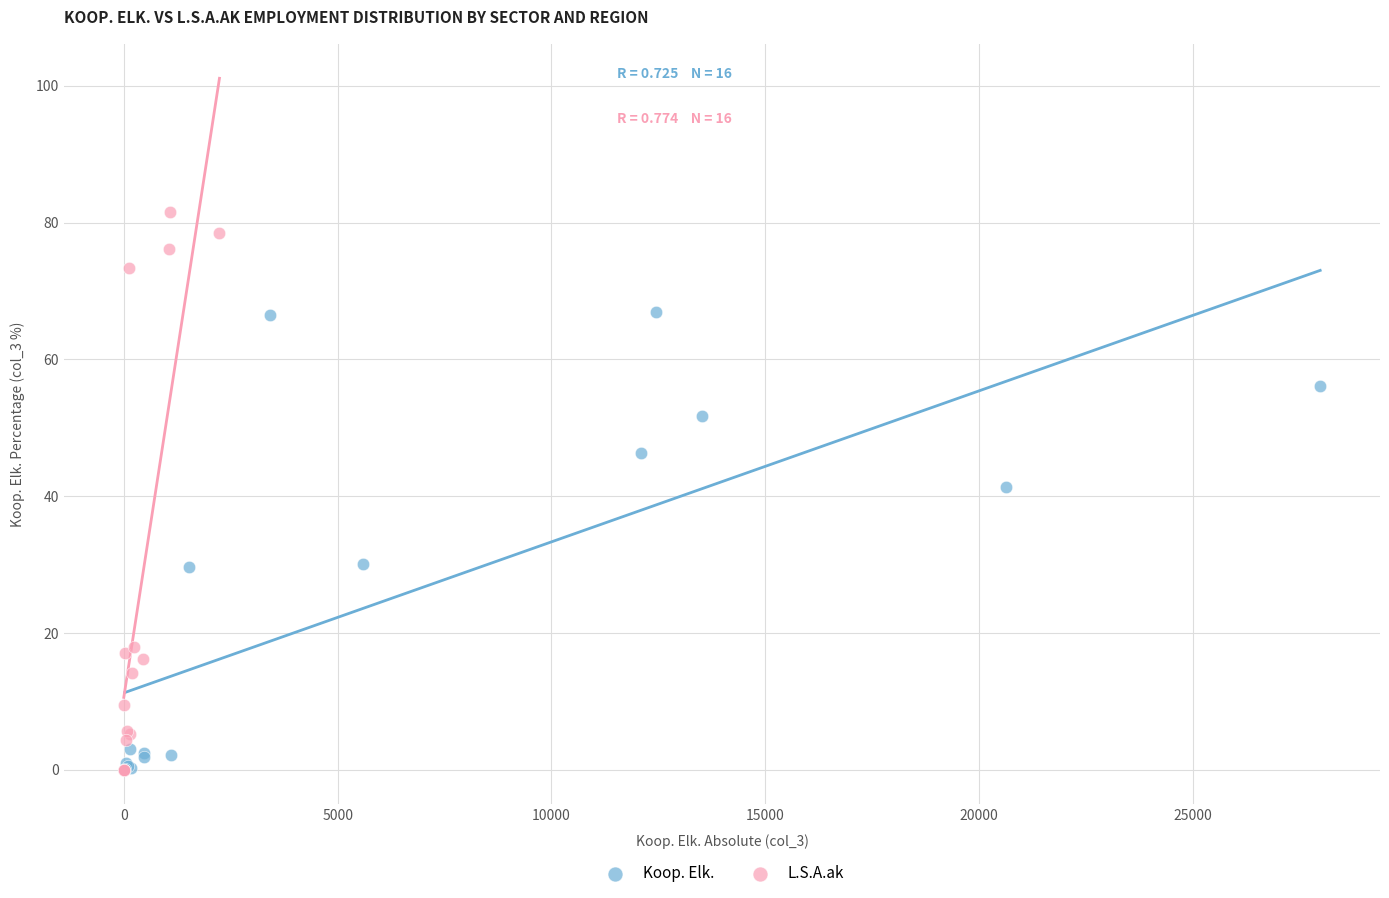

Which series contains the highest Y value?

L.S.A.ak